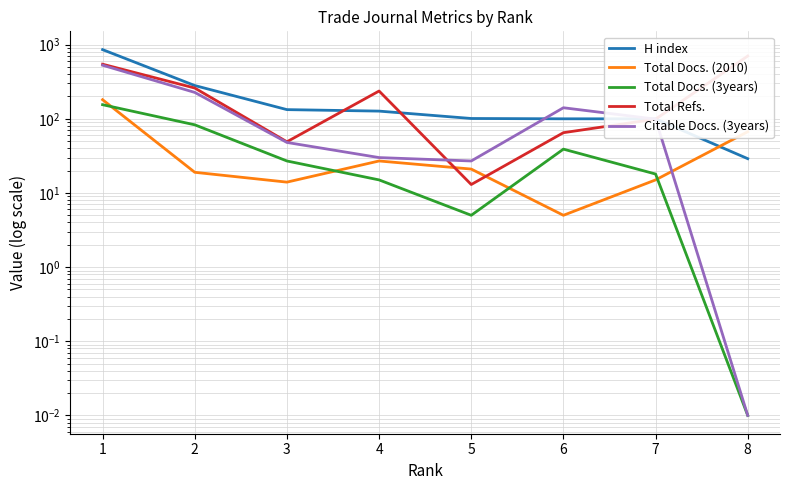

Where do H index and Citable Docs. (3years) first cross each other?

5 and 6